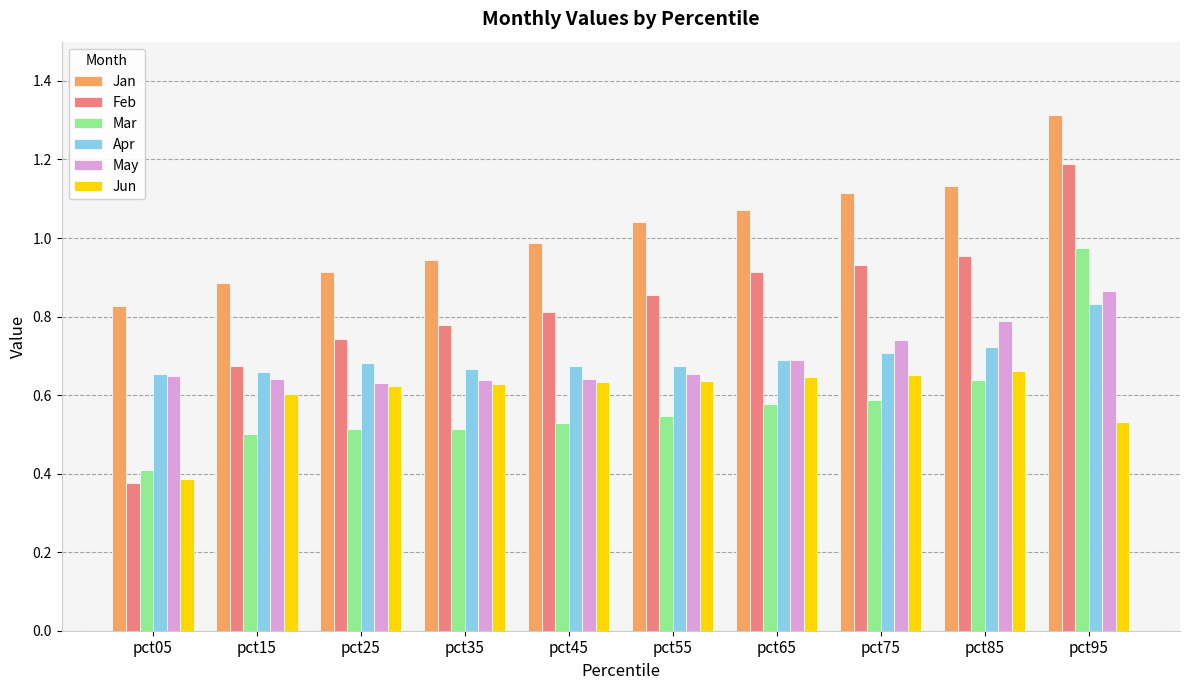

Which series has the largest total across all categories?

Jan